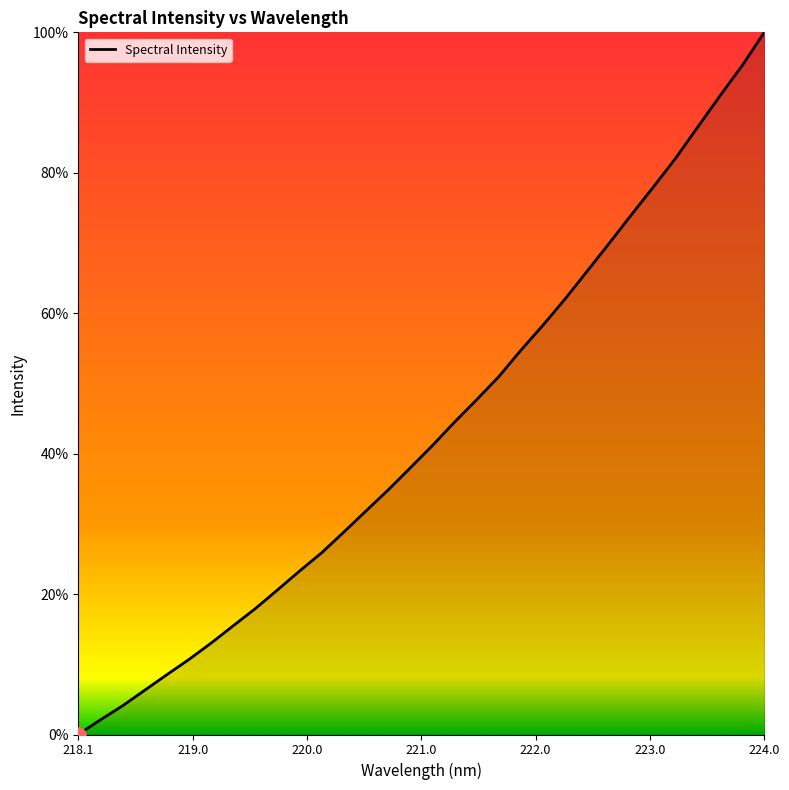

What is the difference between the maximum and minimum values?

100.0